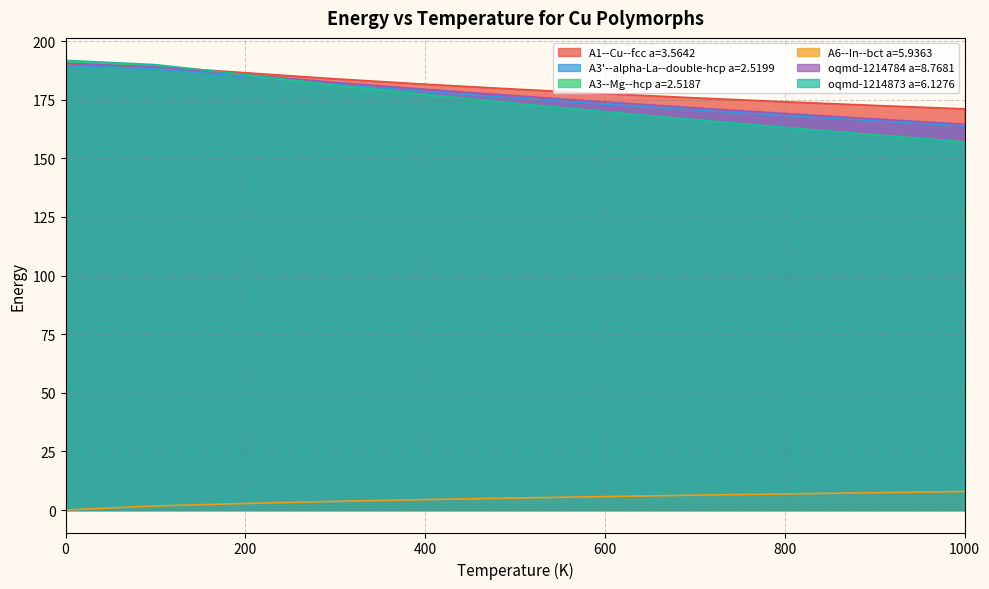

True or false: A3--Mg--hcp a=2.5187 has a value of 79.3 at 100.

False